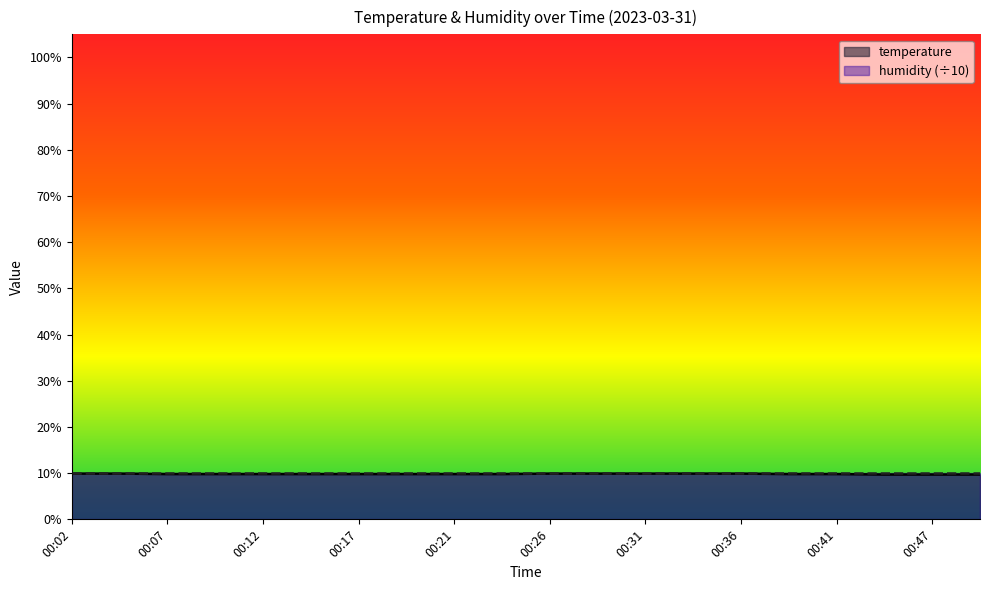

The value at 00:41 is 9.8. True or false?

True